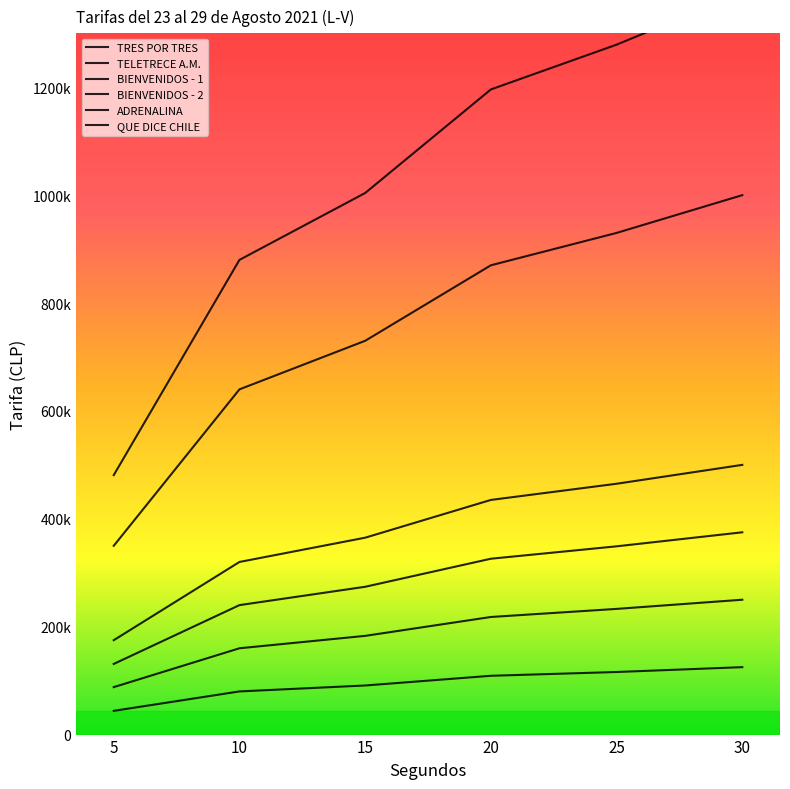

What is the difference between the maximum and minimum values in the TRES POR TRES series?

81000